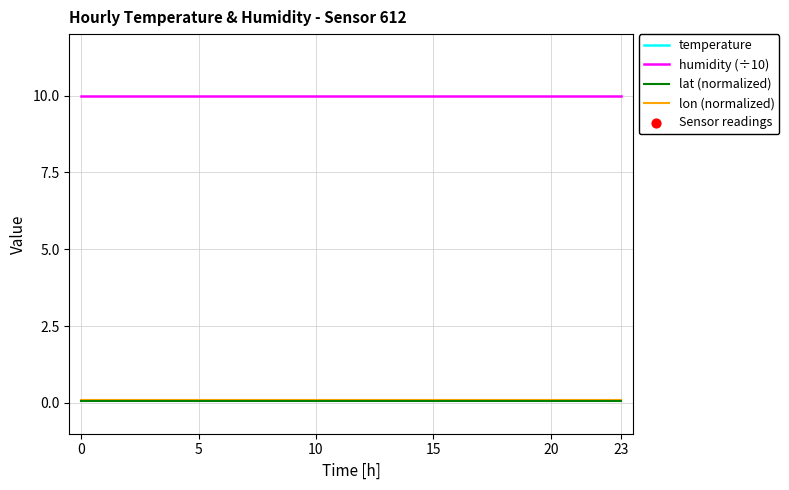

At how many categories does at least one series exceed 19?

24